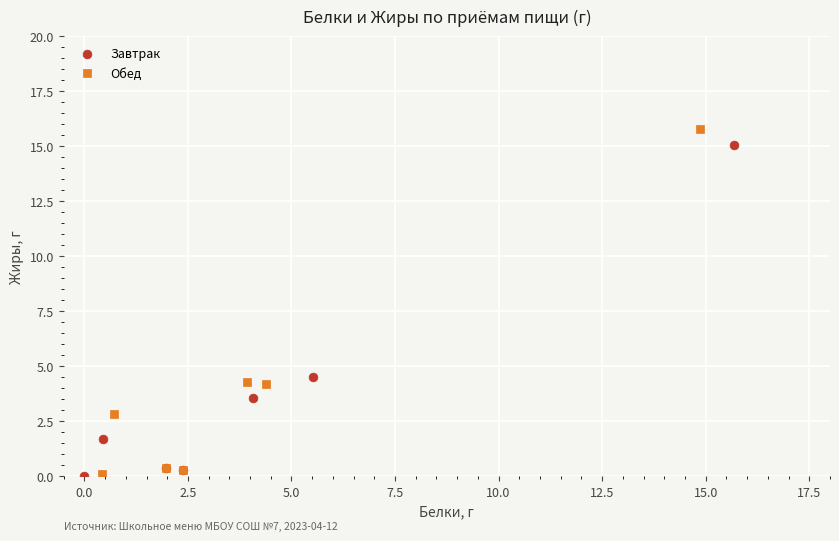

What are all the series names shown in the legend?

Завтрак, Обед